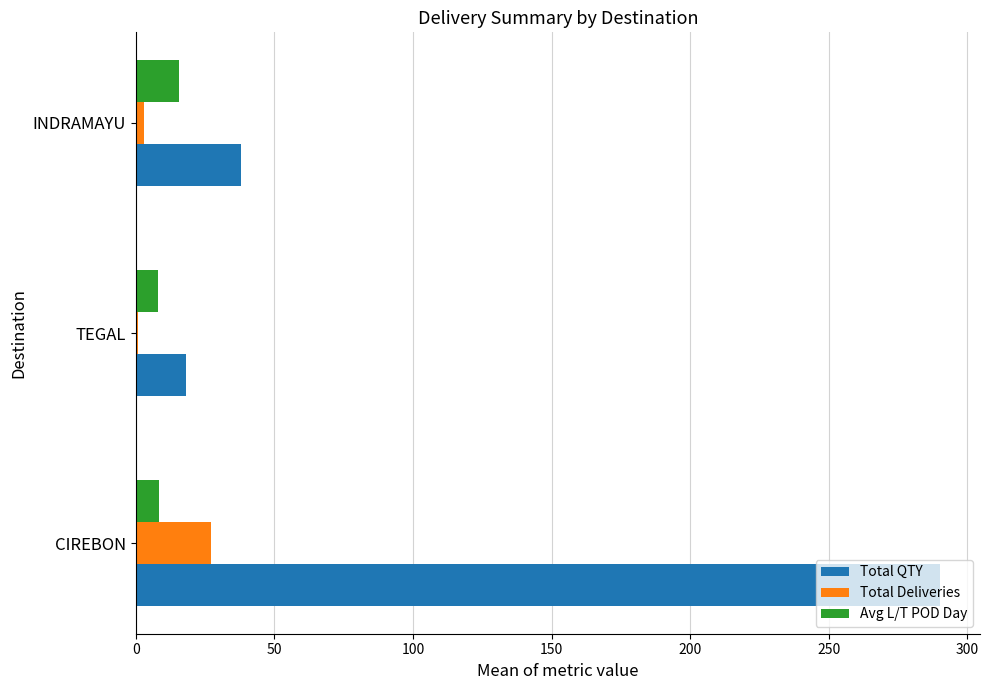

Which series has the largest range (max minus min)?

Total QTY